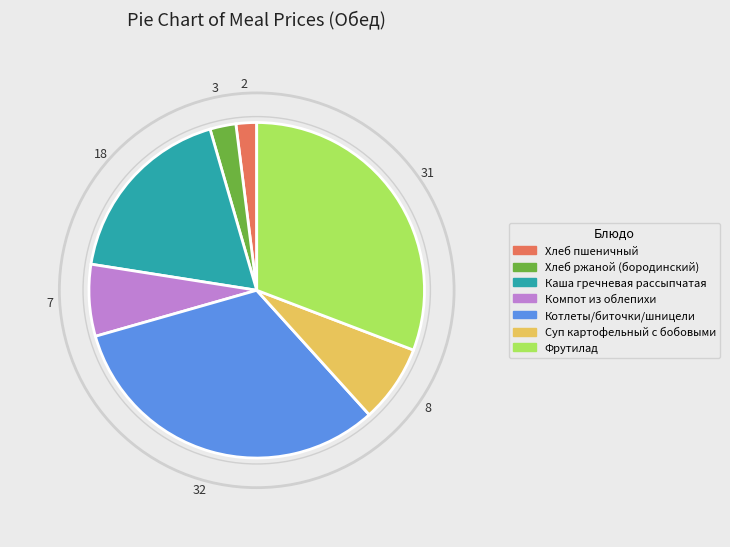

Combined, do Компот из облепихи and Суп картофельный с бобовыми account for over 50%?

No